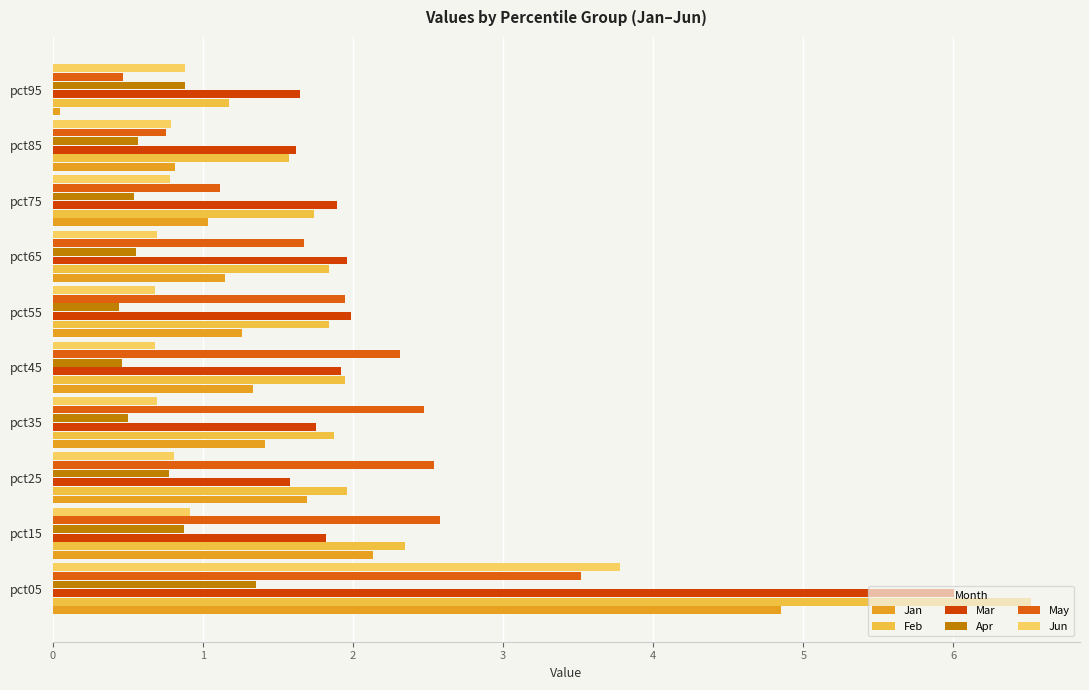

How many series are shown in this chart?

6